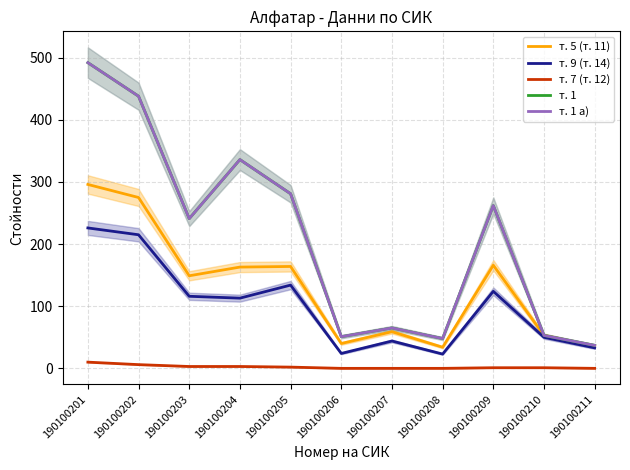

Which series changed the most between 190100204 and 190100206?

т. 1